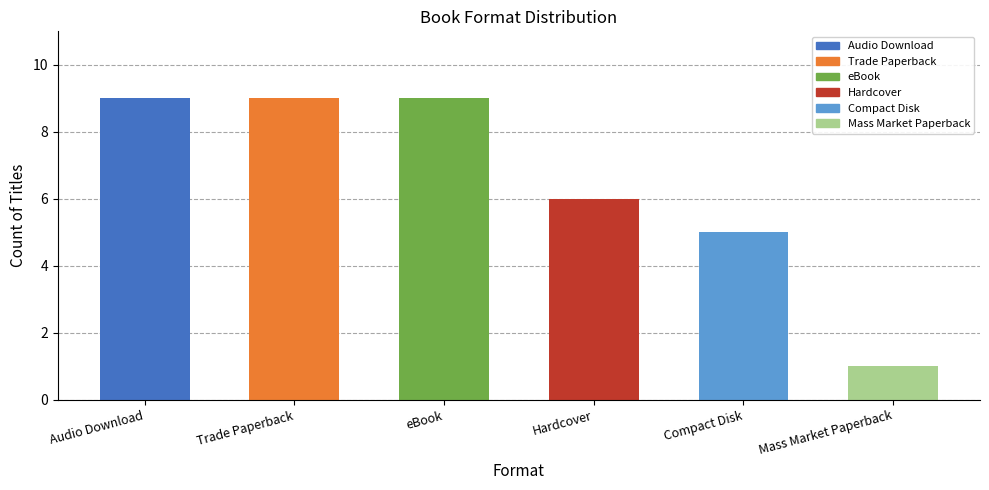

Reading right to left, list all the values displayed in this chart.

1	5	6	9	9	9